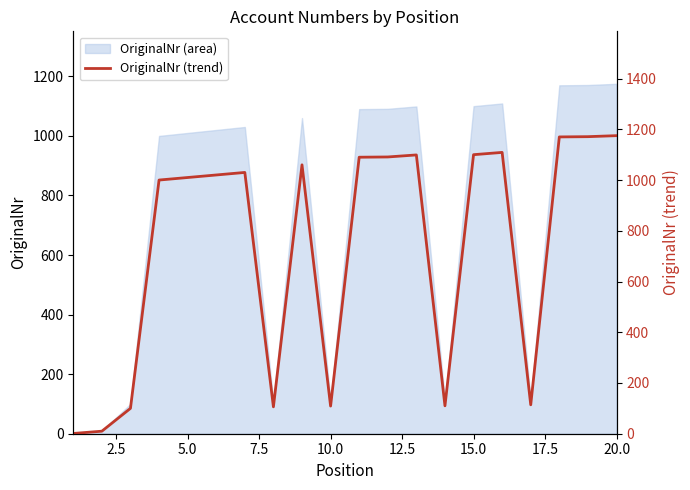

What is the highest value of the OriginalNr (area) series?

1175